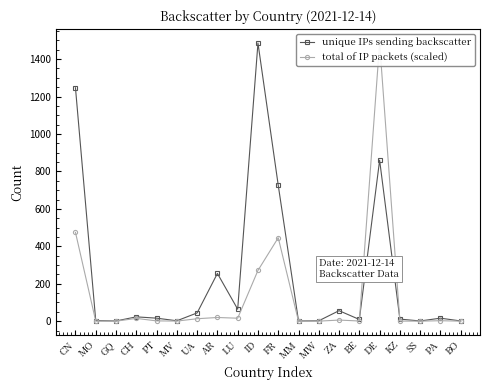

What is the difference between the maximum and minimum values in the total of IP packets (scaled) series?

1486.0